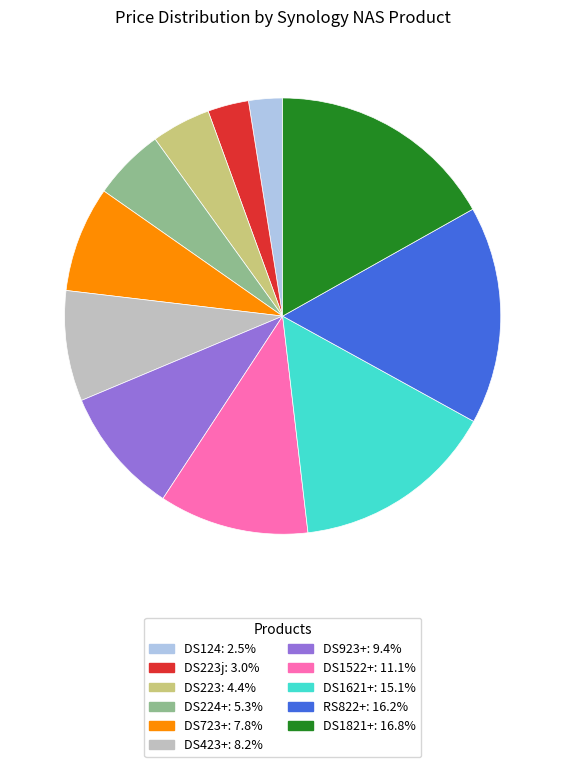

Does any single category account for the majority?

No